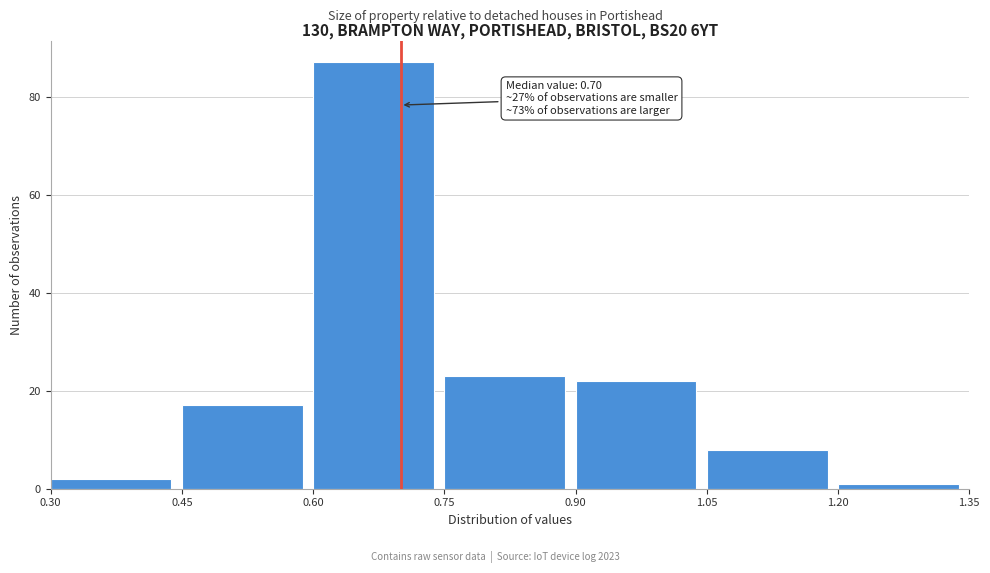

Which range on the x-axis has the tallest bar?

0.60 to 0.75